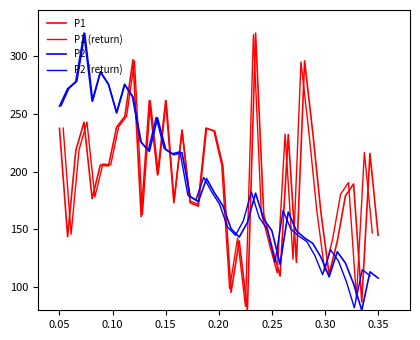

What is the difference between the maximum and minimum values in the P1 (return) series?

235.2